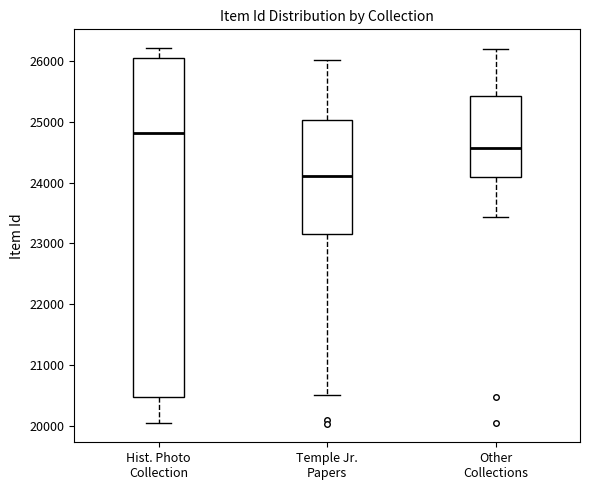

Reading left to right, transcribe this box plot: for each box, give where its median line is, the range the box spans, and where its two whiskers end, as read against the y-axis. The values are not printed on the chart, so give them approximately, as read against the axis.

Hist. Photo Collection: median 24800, box 20500 to 26000, whiskers 20000 to 26200
Temple Jr. Papers: median 24100, box 23200 to 25000, whiskers 20500 to 26000
Other Collections: median 24600, box 24100 to 25400, whiskers 23400 to 26200